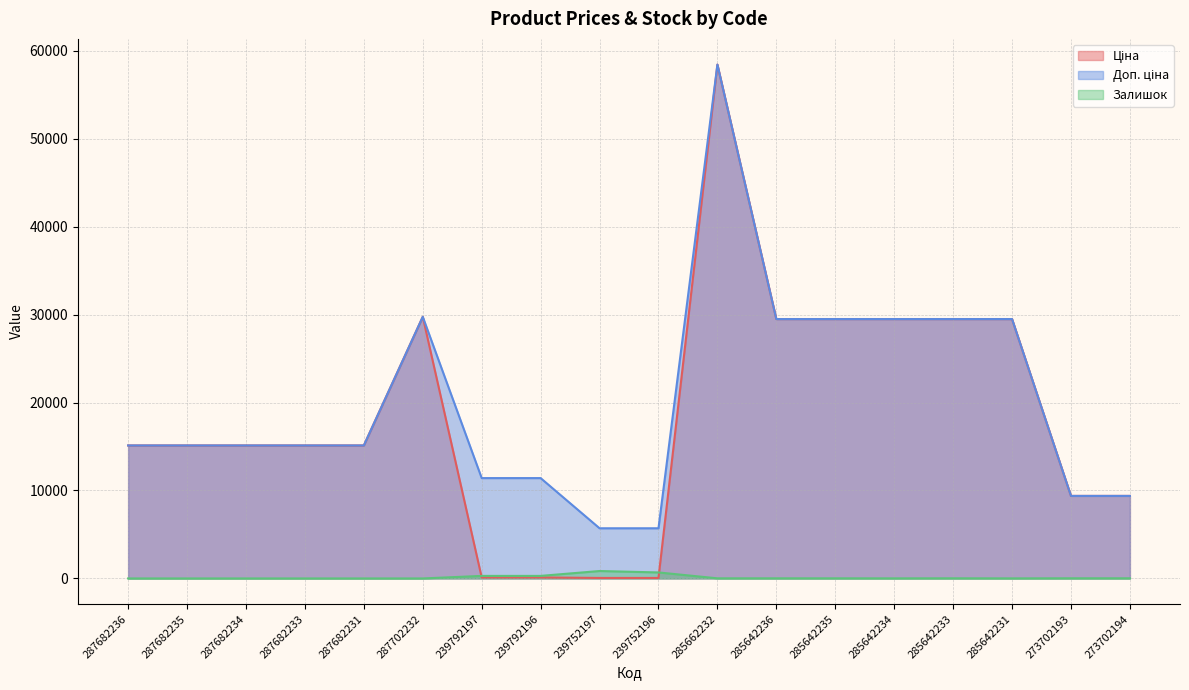

True or false: Ціна and Залишок intersect in this chart.

True